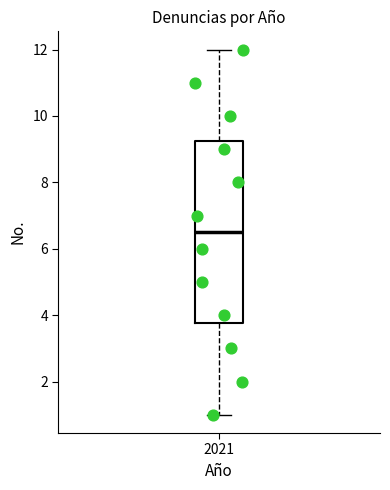

Read this box plot against the y-axis: the position of the median line, the range covered by the box, and the ends of both whiskers. The values are not printed on the chart, so give them approximately, as read against the axis.

median 6.6, box 3.8 to 9.2, whiskers 1.0 to 12.0